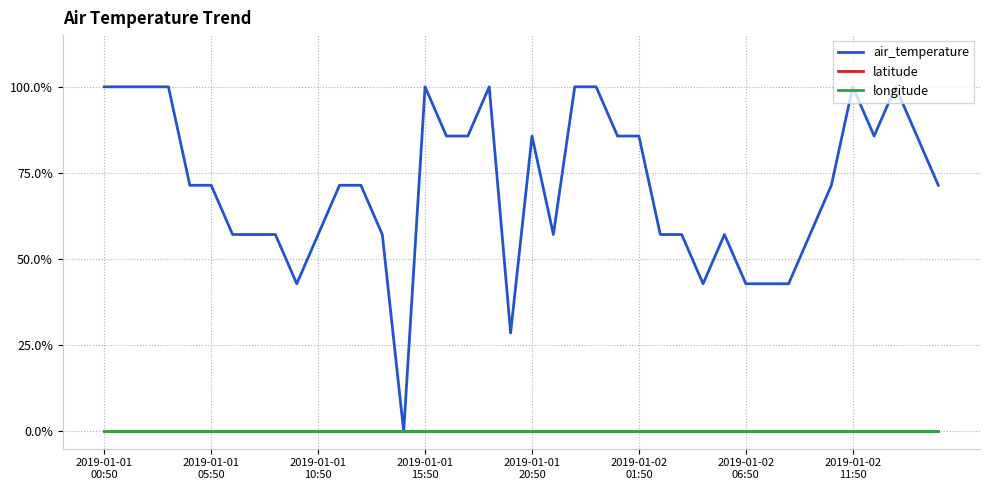

True or false: longitude has more than 0 points higher than both neighbors.

False